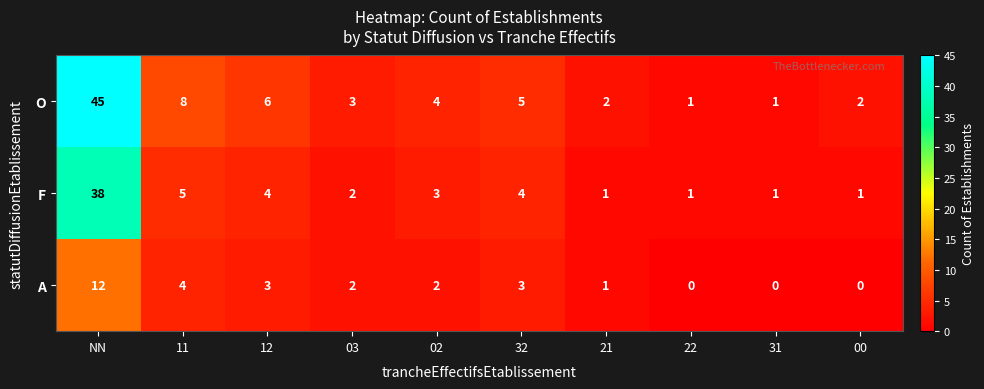

What is the spread (max minus min) of values at 02?

2